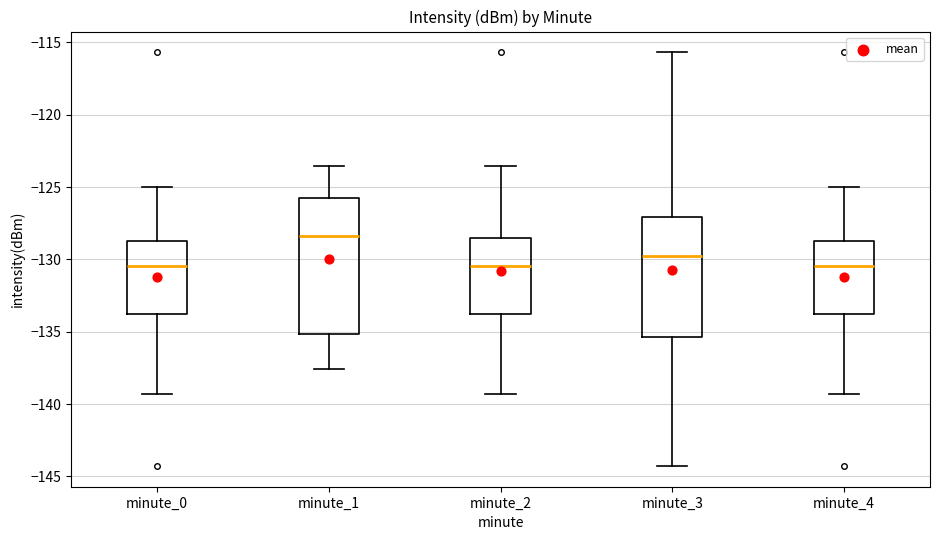

Which box's median line is the highest?

minute_1